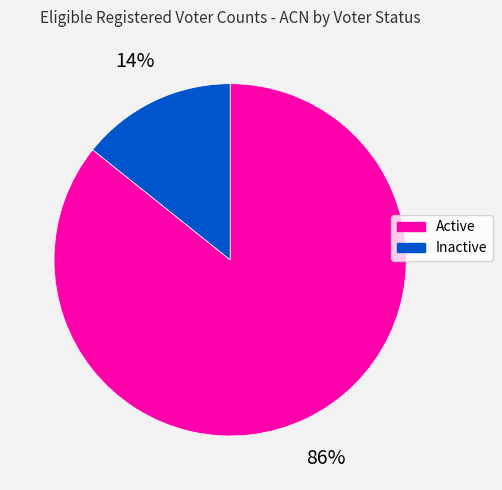

What percentage is the Active slice, to the nearest percent?

86%